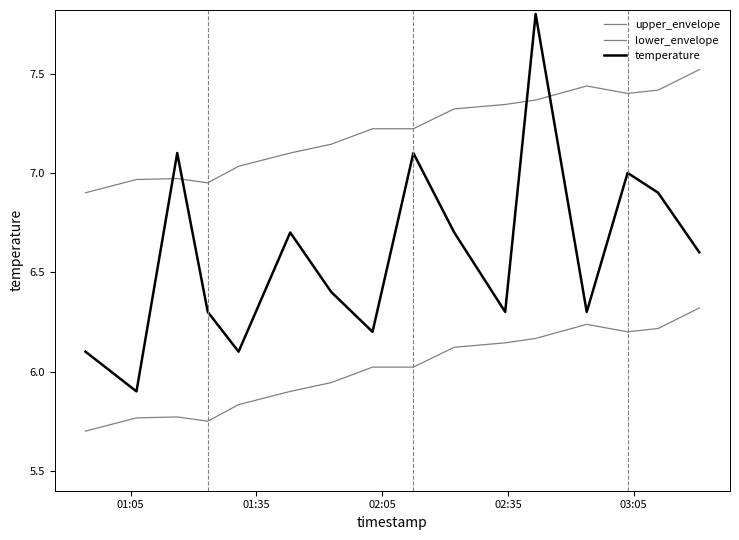

Does the chart have visible grid lines?

No